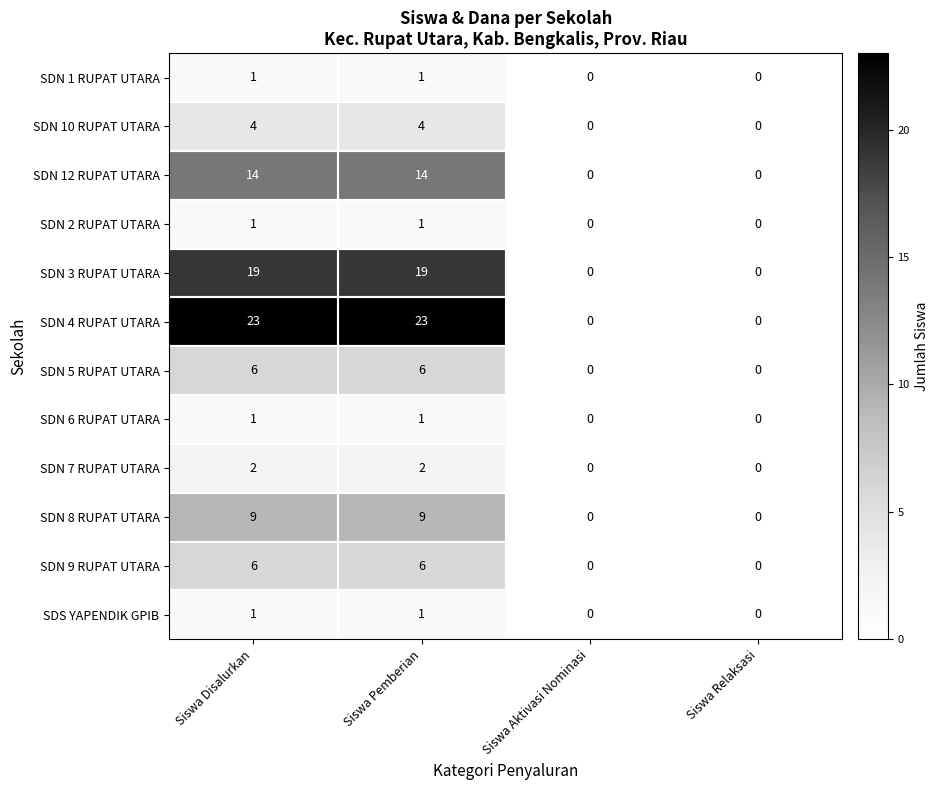

Count the SDN 7 RUPAT UTARA values in the range 0 to 2.

4